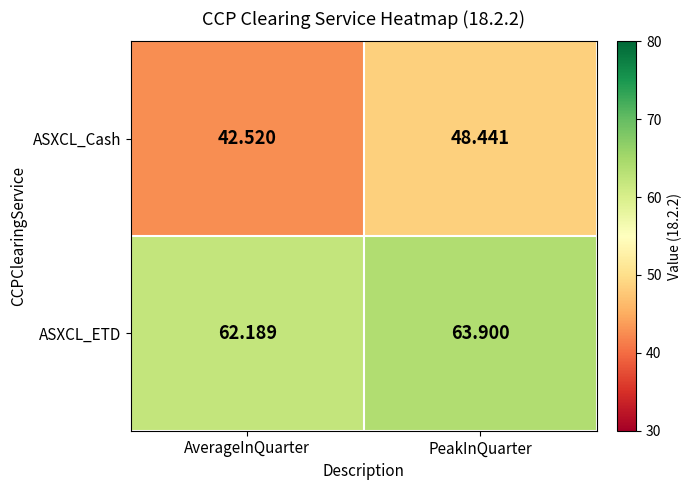

At which category is the sum across all series the highest?

PeakInQuarter